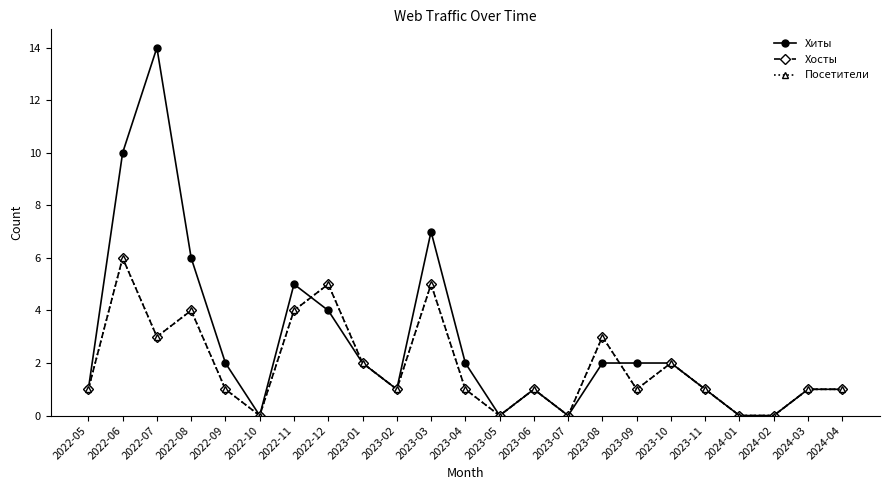

In Хиты, how many points are lower than both neighbors (excluding endpoints)?

4